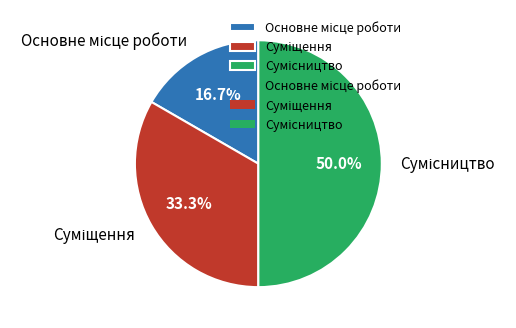

Does Суміщення account for over 50% of the chart?

No